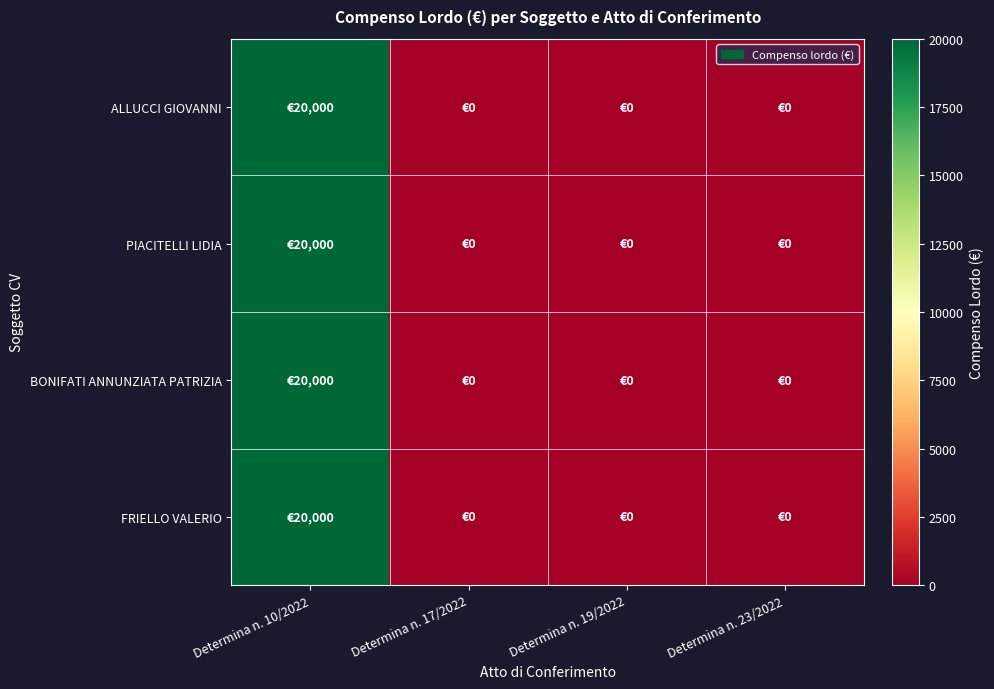

Reading right to left, transcribe all the data shown in this chart.

ALLUCCI GIOVANNI: Determina n. 23/2022=0	Determina n. 19/2022=0	Determina n. 17/2022=0	Determina n. 10/2022=20000
PIACITELLI LIDIA: Determina n. 23/2022=0	Determina n. 19/2022=0	Determina n. 17/2022=0	Determina n. 10/2022=20000
BONIFATI ANNUNZIATA PATRIZIA: Determina n. 23/2022=0	Determina n. 19/2022=0	Determina n. 17/2022=0	Determina n. 10/2022=20000
FRIELLO VALERIO: Determina n. 23/2022=0	Determina n. 19/2022=0	Determina n. 17/2022=0	Determina n. 10/2022=20000